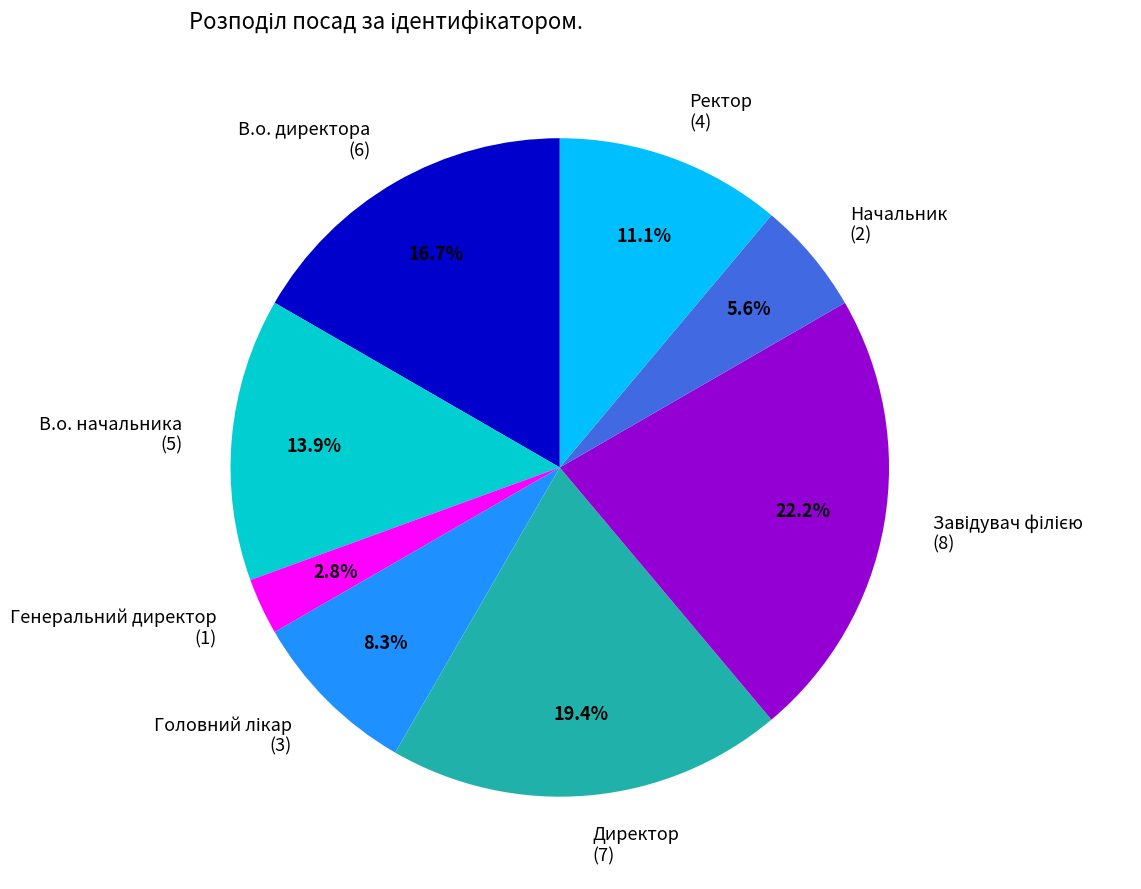

Combined, do Начальник and Ректор account for over 50%?

No